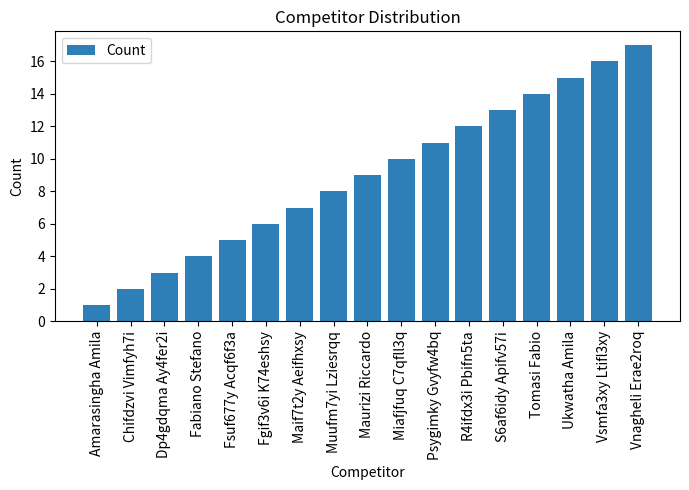

What is the label of the 1st bar from the right?

Vnagheli Erae2roq